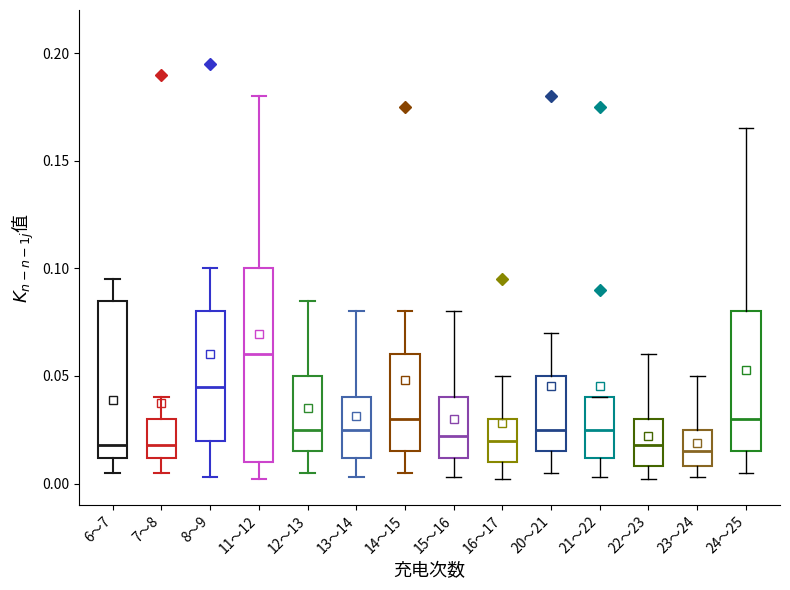

Where is the upper edge of the box for 14～15 on the y-axis? The values are not printed on the chart, so give them approximately, as read against the axis.

0.060